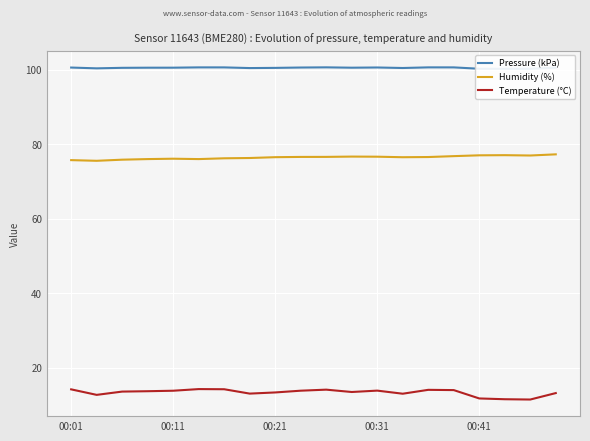

How many data points in Humidity (%) are less than 76?

5